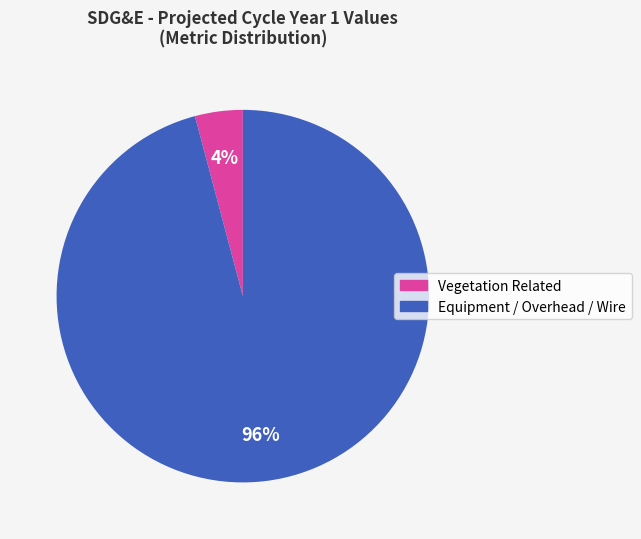

Is there a majority slice in this chart?

Yes